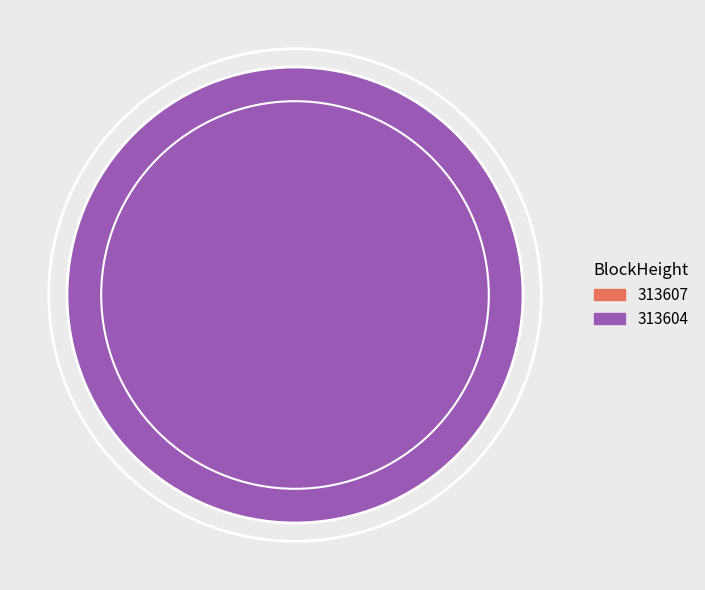

To the nearest percent, what is the average slice percentage?

50%